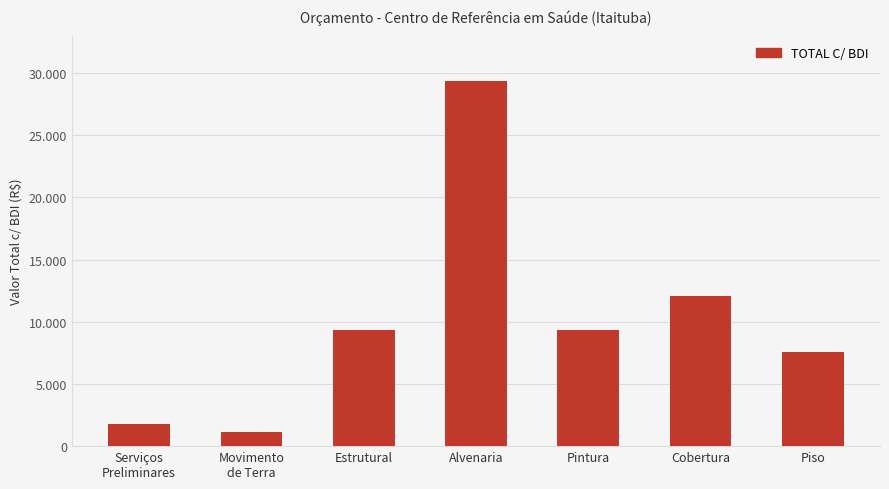

True or false: the data shows 11082.8 at Piso.

False